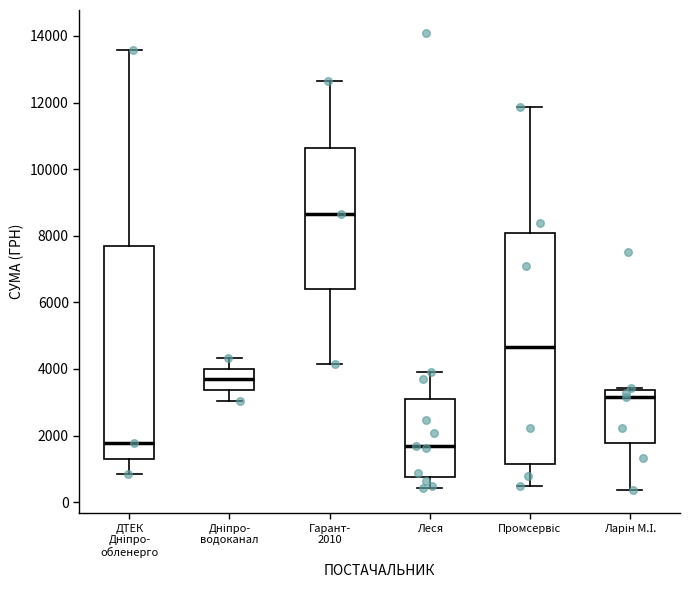

Reading left to right, read every box against the y-axis: the position of its median line, the range the box covers, and the ends of its whiskers. The values are not printed on the chart, so give them approximately, as read against the axis.

ДТЕК Дніпро- обленерго: median 1800, box 1400 to 7600, whiskers 800 to 13600
Дніпро- водоканал: median 3600, box 3400 to 4000, whiskers 3000 to 4400
Гарант- 2010: median 8600, box 6400 to 10600, whiskers 4200 to 12600
Леся: median 1600, box 800 to 3000, whiskers 400 to 3800
Промсервіс: median 4600, box 1200 to 8000, whiskers 400 to 11800
Ларін М.І.: median 3200, box 1800 to 3400, whiskers 400 to 3400 (just above the box's upper edge)